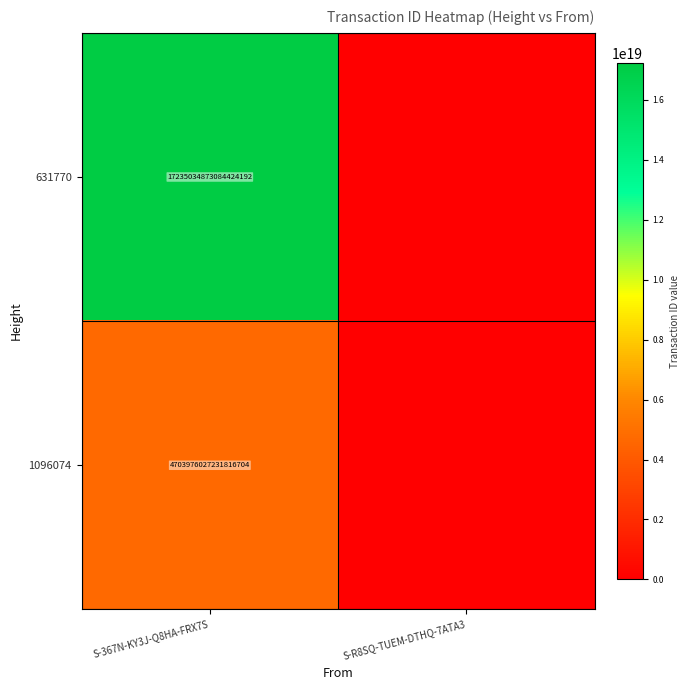

The value of 1096074 at S-367N-KY3J-Q8HA-FRX7S is 7543204665881054208. True or false?

False